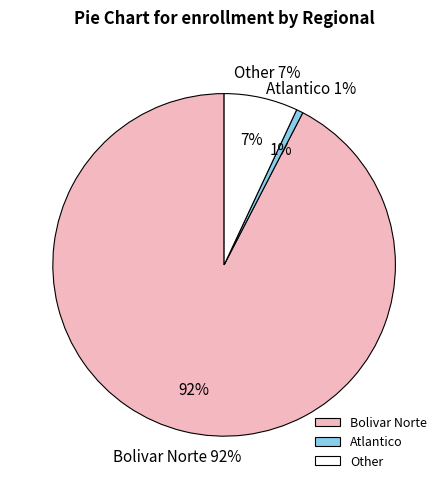

What is the change in value from Bolivar Norte to Other?

-135